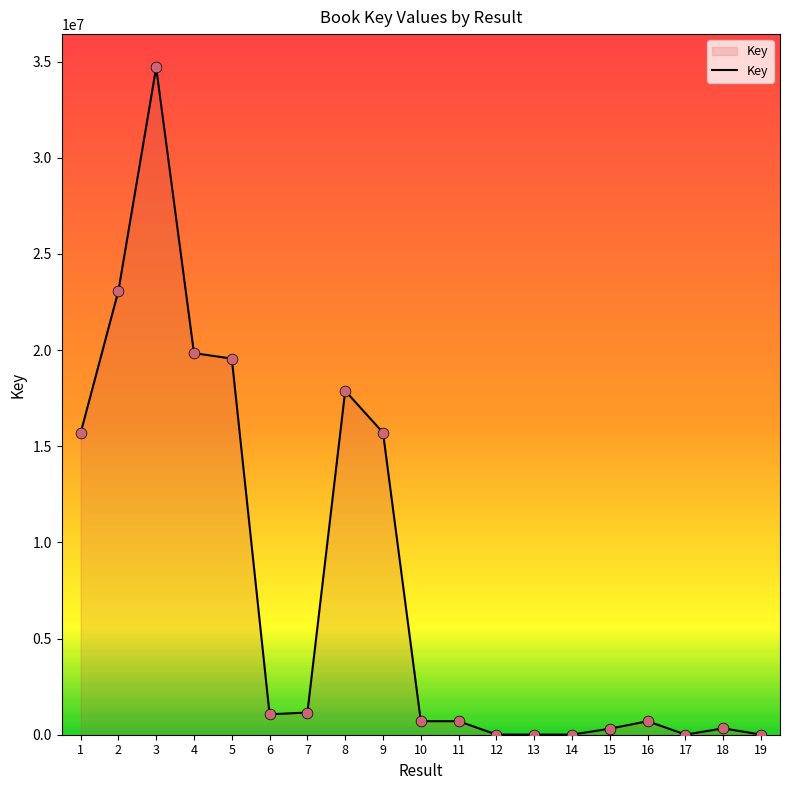

Between 11 and 15, which is larger?

11